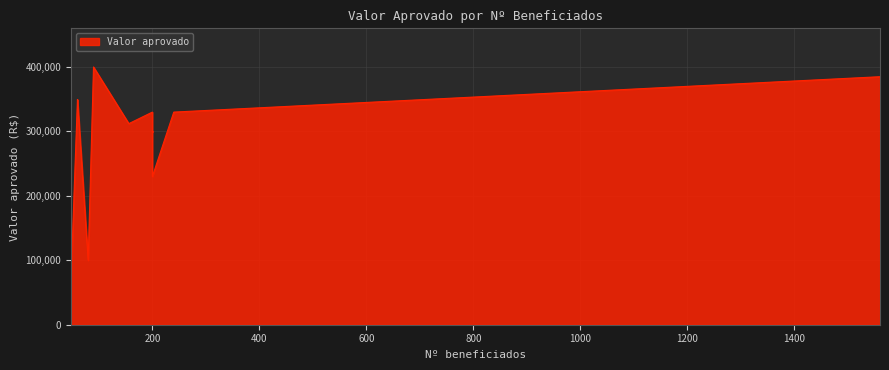

Where does the data first go above 329999?

60